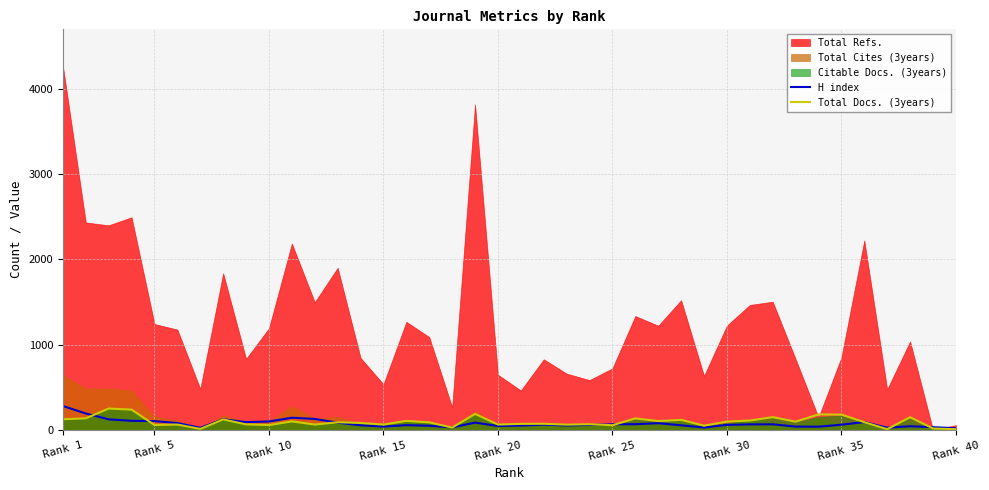

The value of H index at 31 is 113. True or false?

False